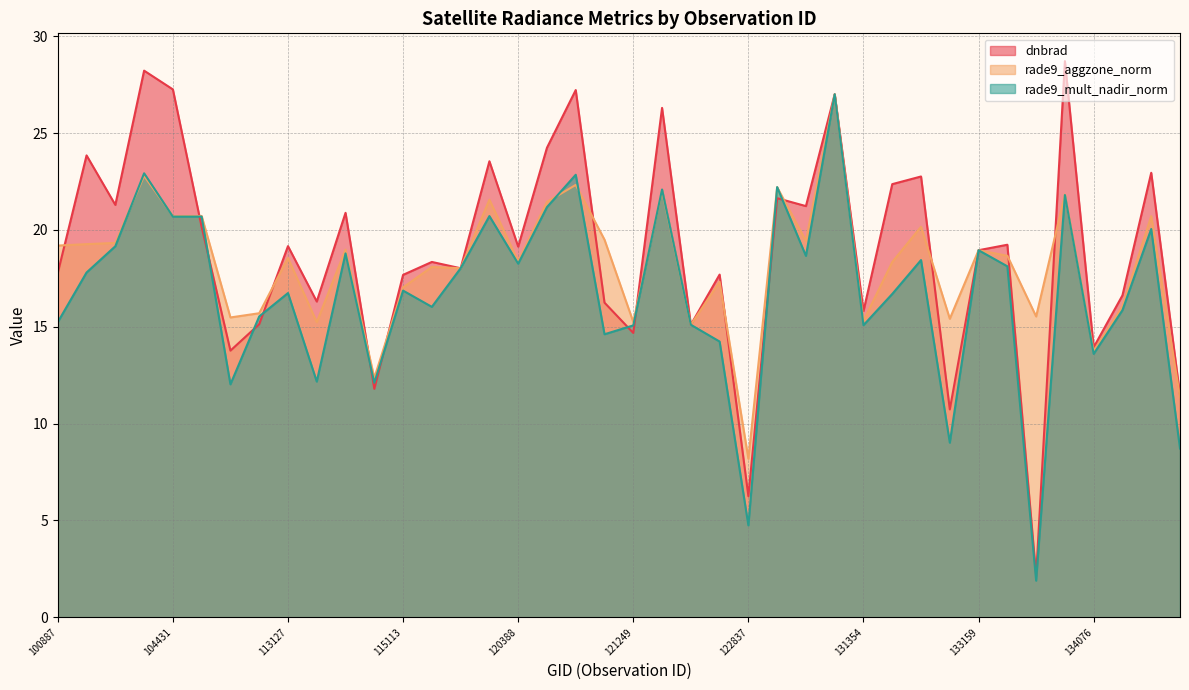

Rank the series by their average value, from lowest to highest.

rade9_mult_nadir_norm, rade9_aggzone_norm, dnbrad